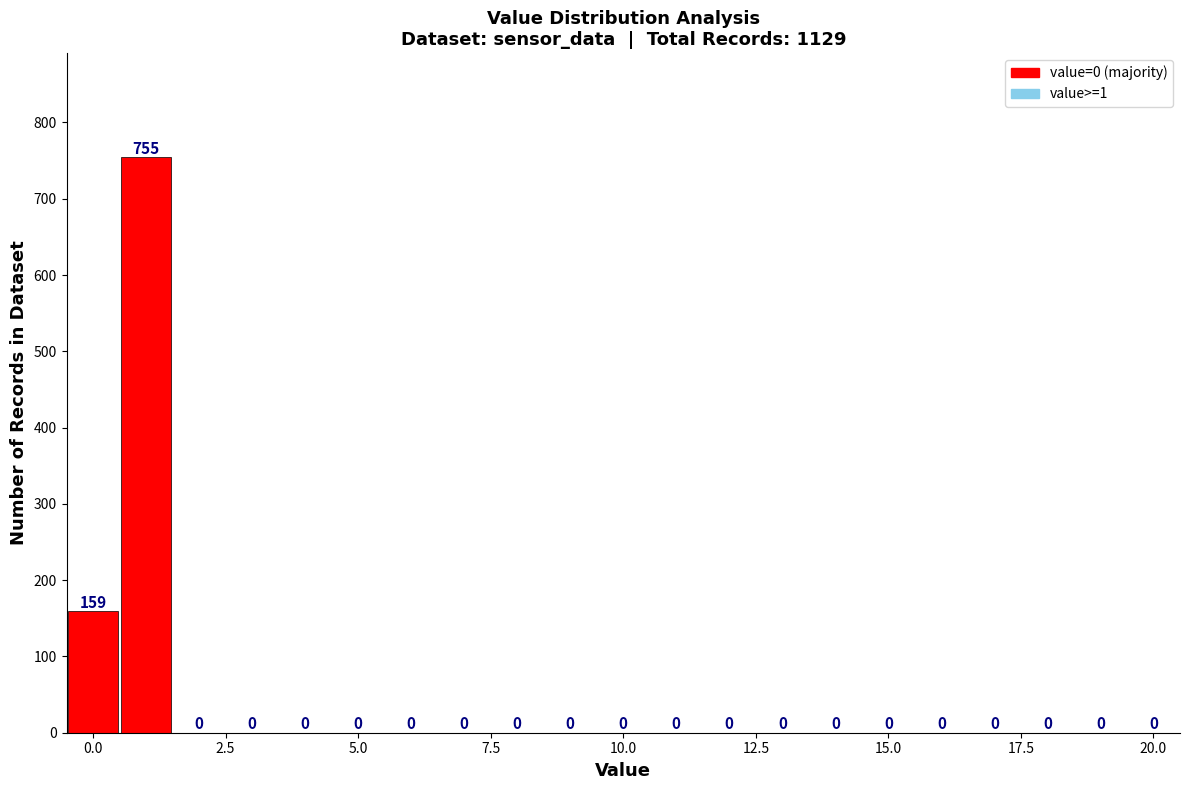

Around what value on the x-axis is the tallest bar? Give the approximate position of its centre, as read against the axis.

1.0